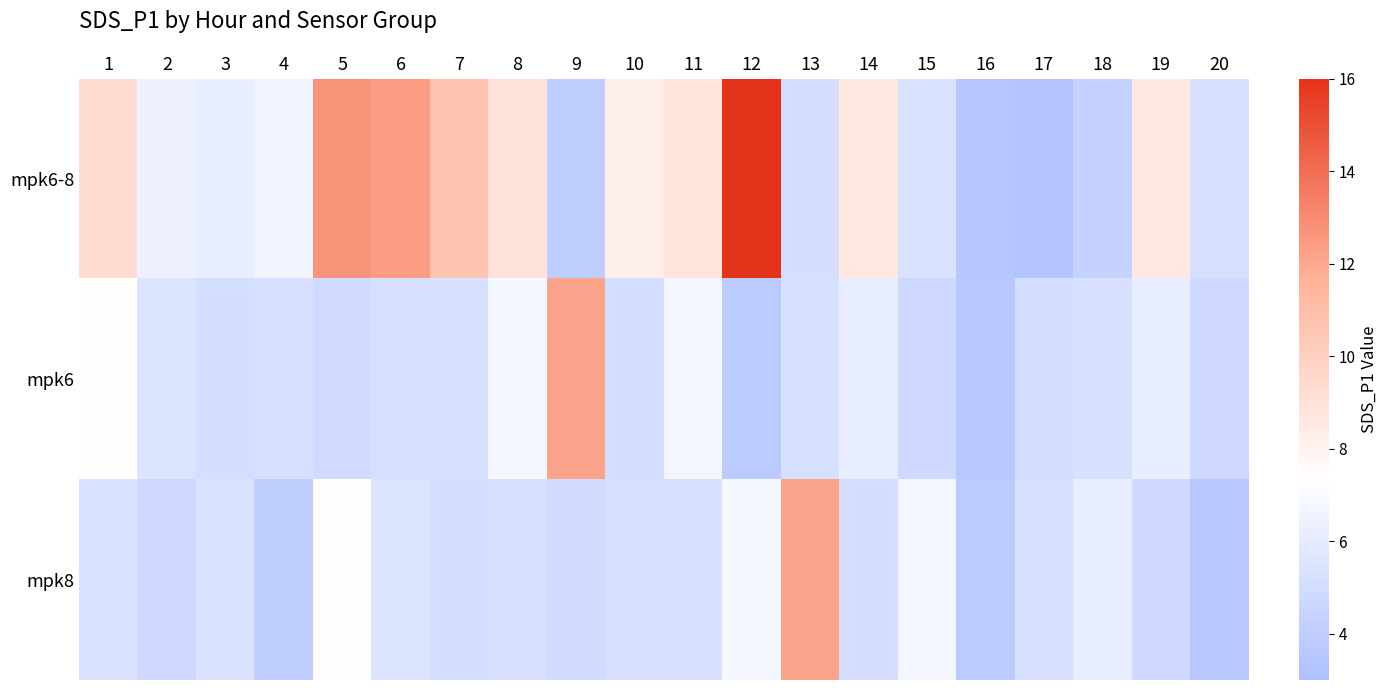

Reading left to right, what are all the values shown in this chart?

mpk6-8: 1=9.2	2=6.4	3=6.2	4=6.7	5=12.7	6=12.4	7=10.6	8=8.9	9=4.0	10=8.2	11=8.8	12=16.0	13=5.2	14=8.7	15=5.4	16=3.5	17=3.4	18=4.4	19=8.6	20=5.2
mpk6: 1=7.4	2=5.5	3=5.1	4=5.2	5=5.0	6=5.2	7=5.2	8=6.9	9=12.1	10=5.2	11=6.8	12=3.9	13=5.3	14=6.2	15=4.8	16=3.6	17=5.0	18=5.3	19=6.2	20=4.8
mpk8: 1=5.4	2=4.8	3=5.4	4=4.0	5=7.4	6=5.5	7=5.1	8=5.2	9=5.0	10=5.2	11=5.2	12=6.9	13=12.1	14=5.2	15=6.8	16=3.9	17=5.3	18=6.2	19=4.8	20=3.6